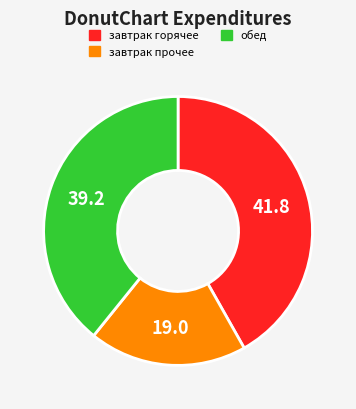

Does any single category account for the majority?

No